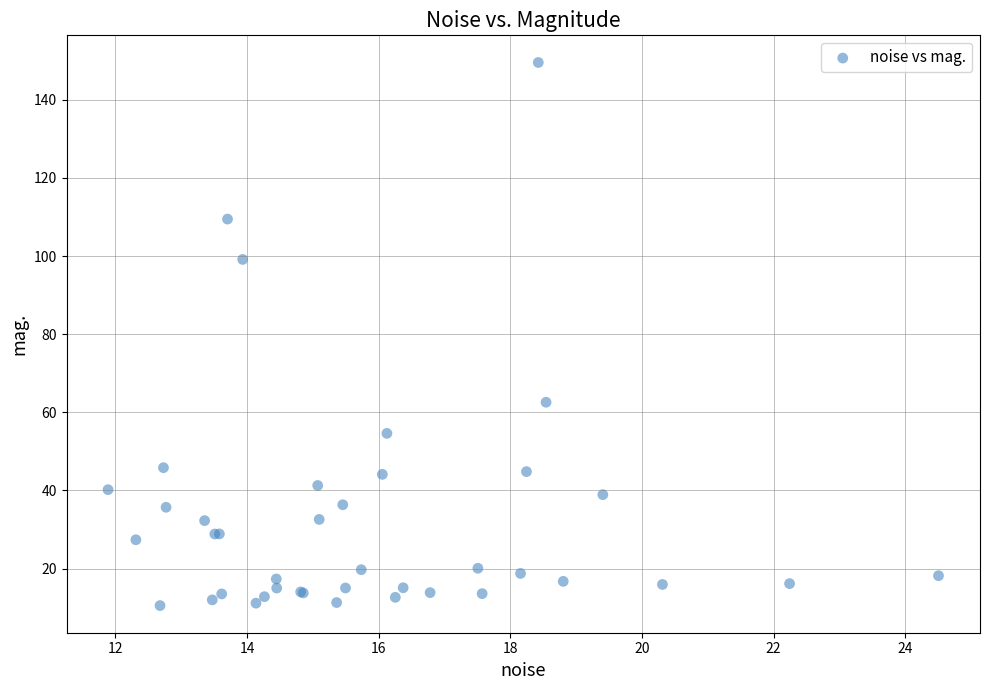

What Y value in the scatter plot is closest to 80?

62.6